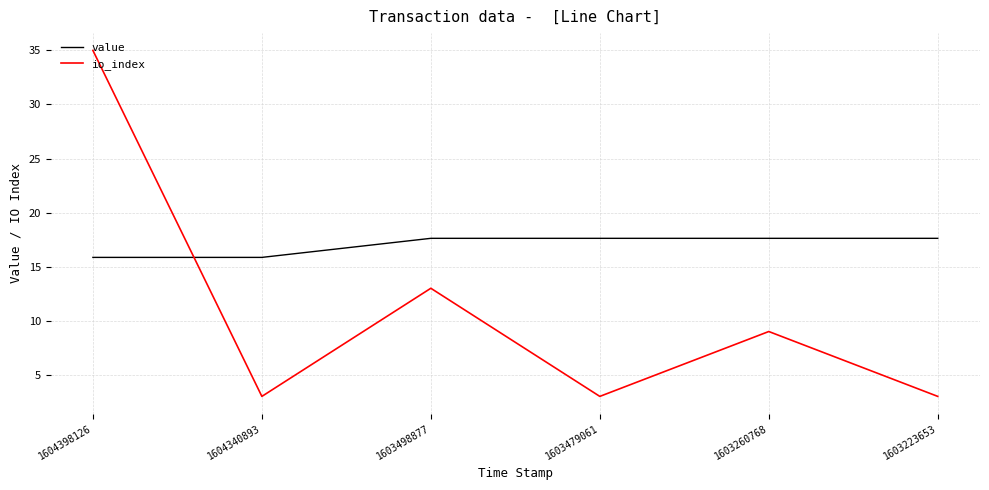

How many categories are shown in the chart?

6